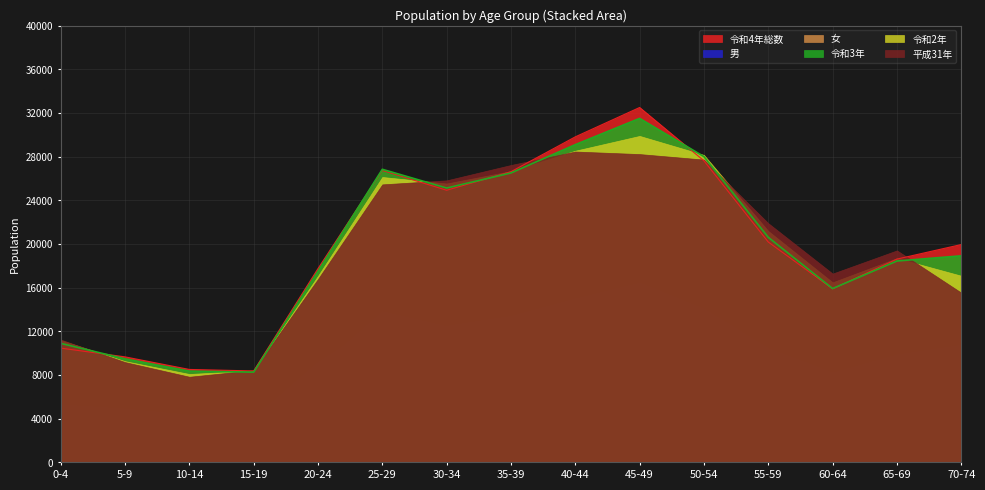

At which label does 令和4年総数 first exceed 19946?

25-29